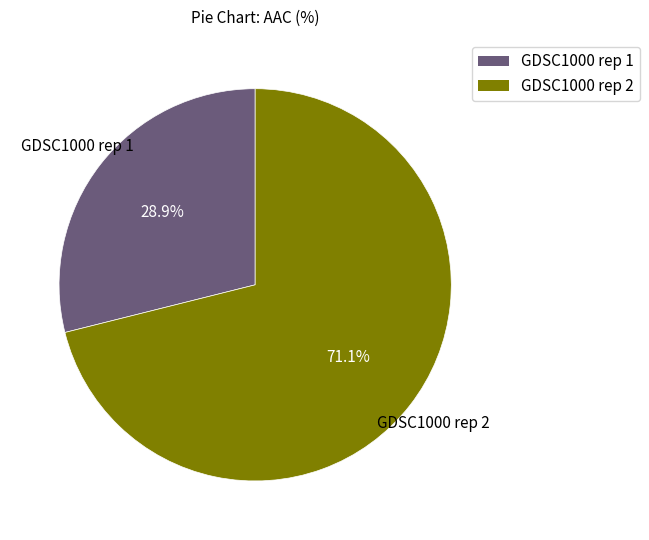

Which slice is the smallest?

GDSC1000 rep 1